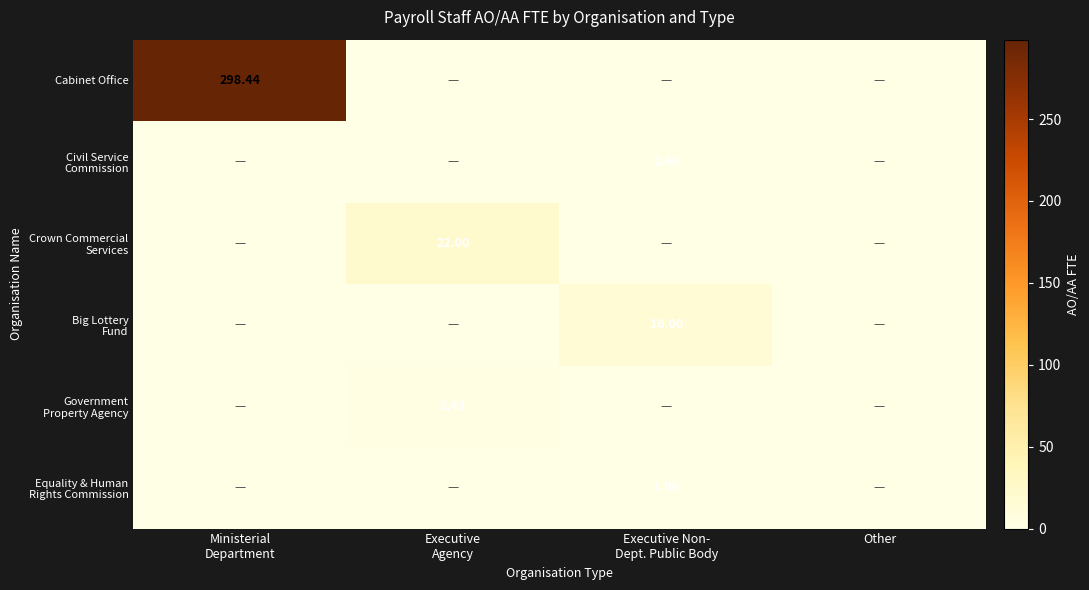

The value of Crown Commercial Services at Other is 0.0. True or false?

True